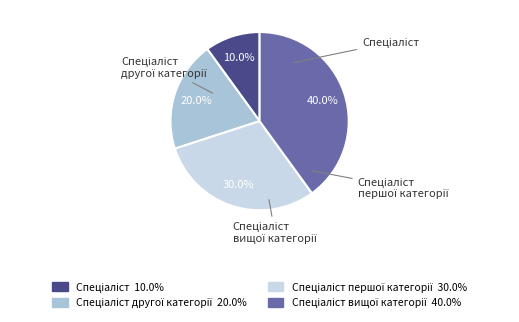

What is the smallest slice in the pie chart?

Спеціаліст